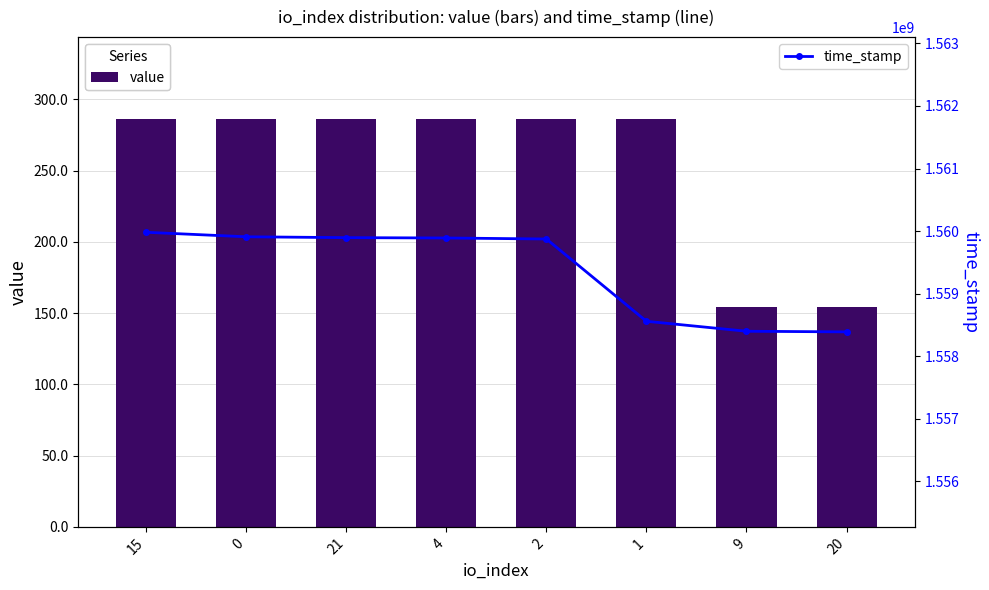

The value of value at 2 is 94.5. True or false?

False